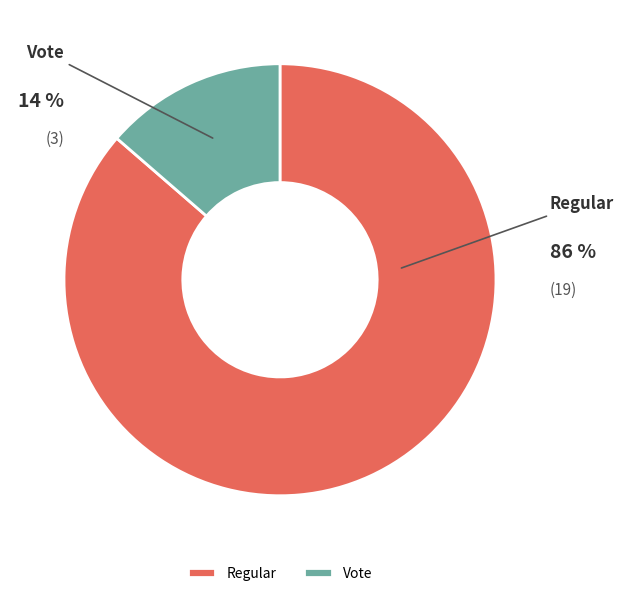

What is the total percentage of Vote and Regular?

100.0%